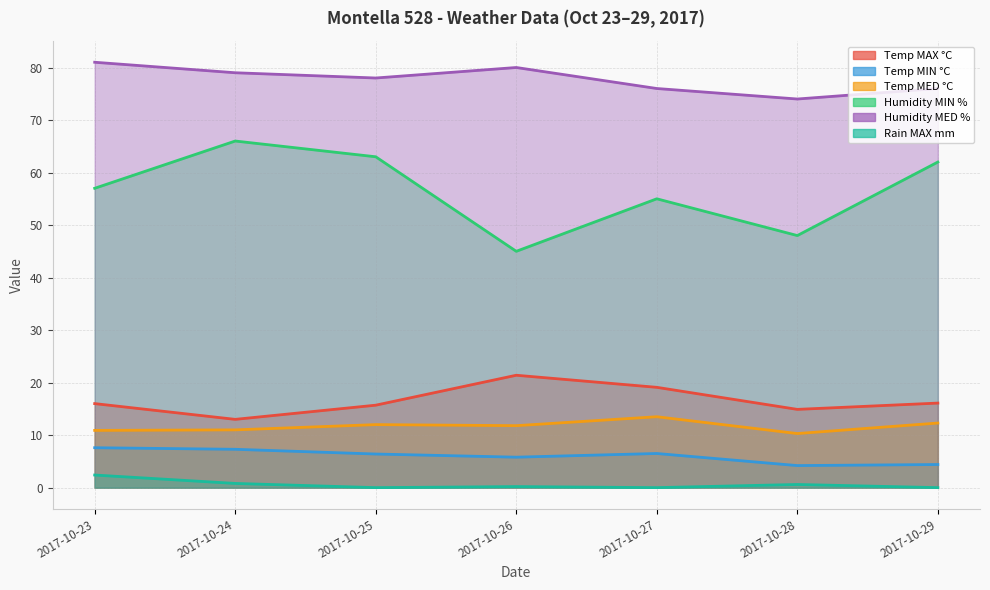

True or false: Temp MIN °C and Temp MAX °C cross at least once.

False